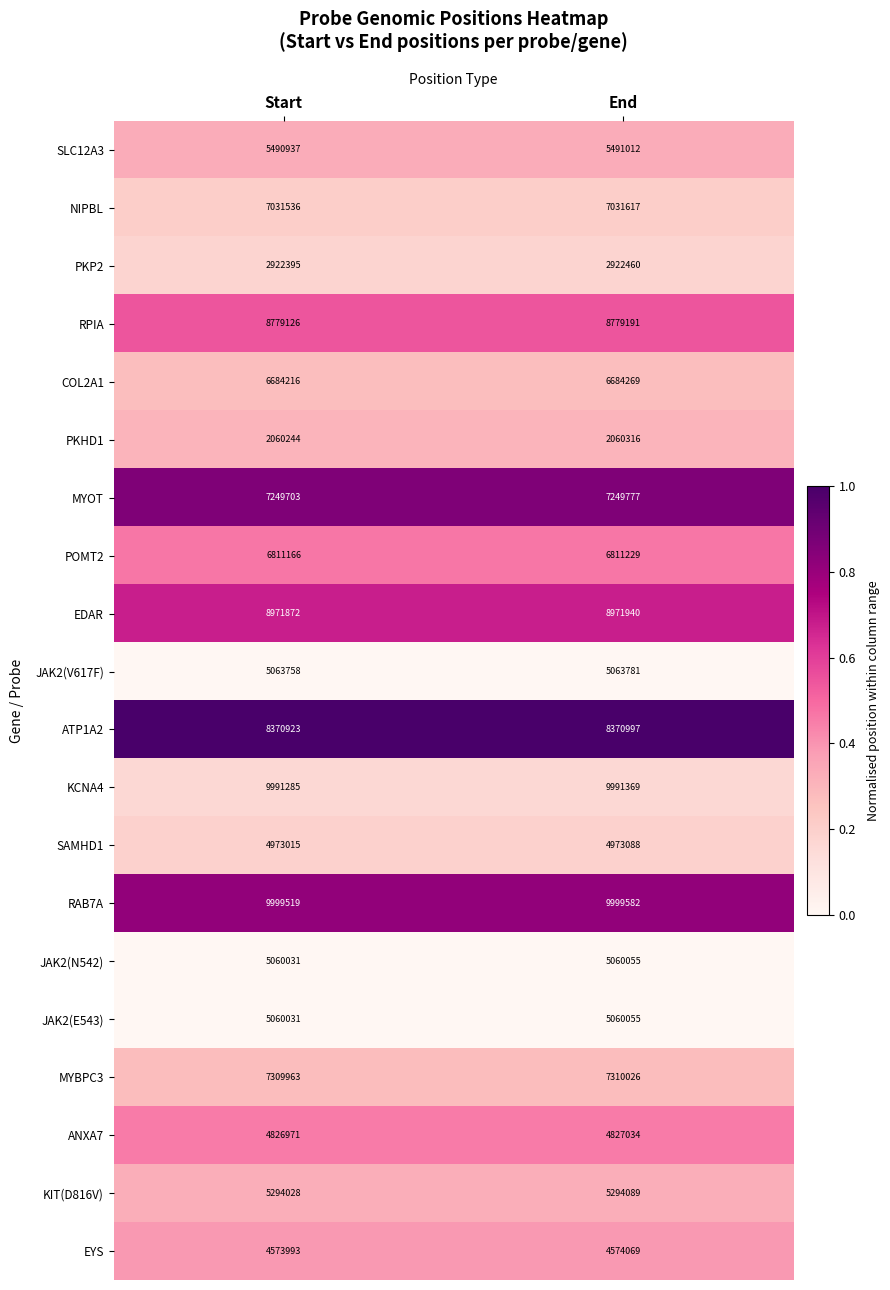

What value does the JAK2(E543) series have at Start?

5060031